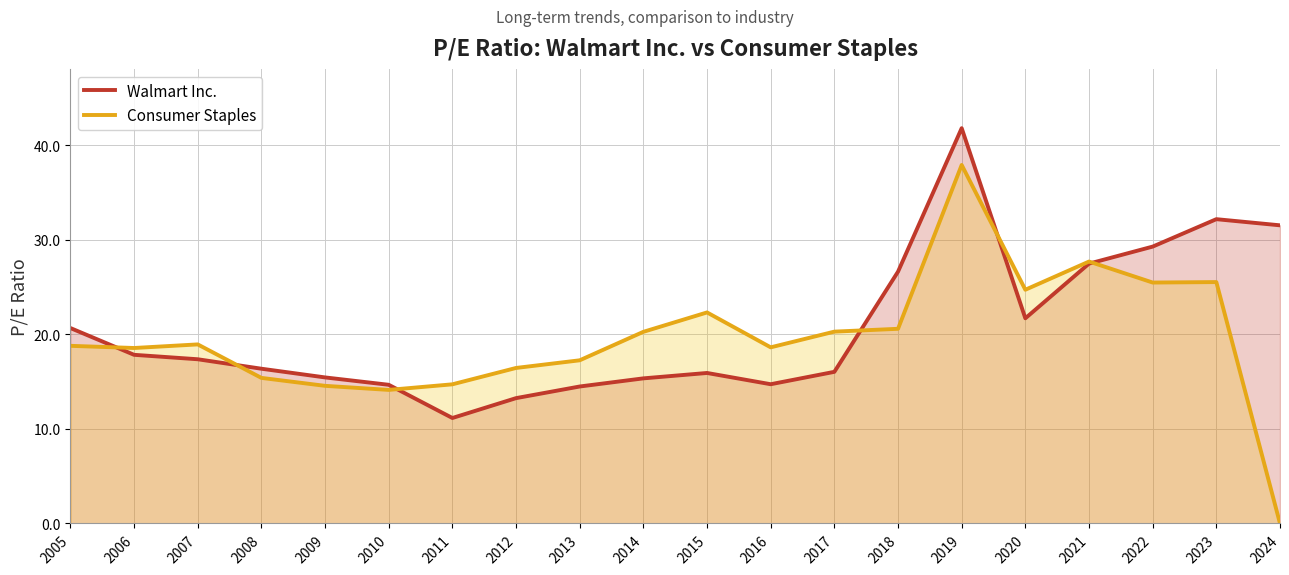

Does the chart display data point markers on the line(s)?

No